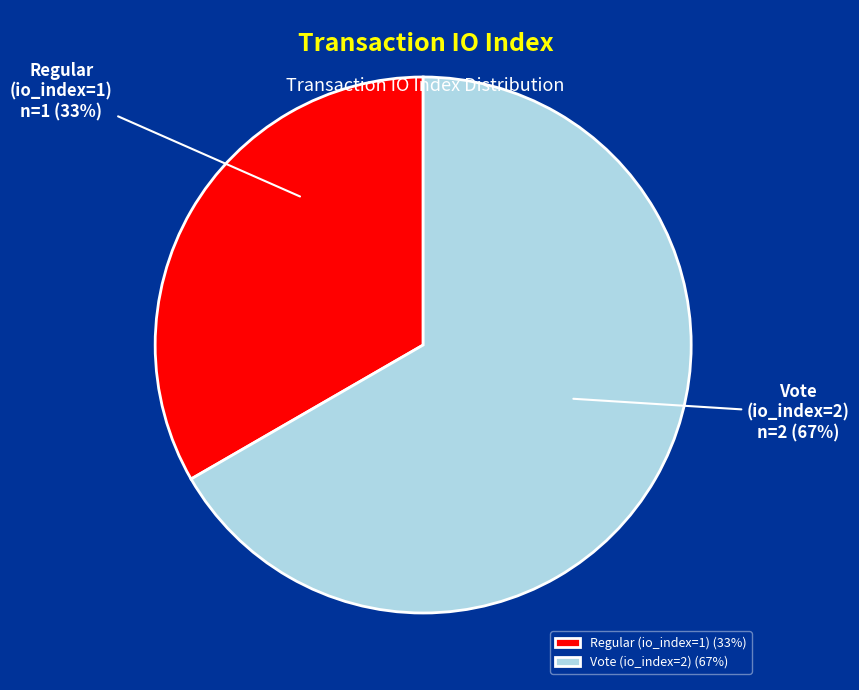

To the nearest percent, what is the average slice percentage?

50%